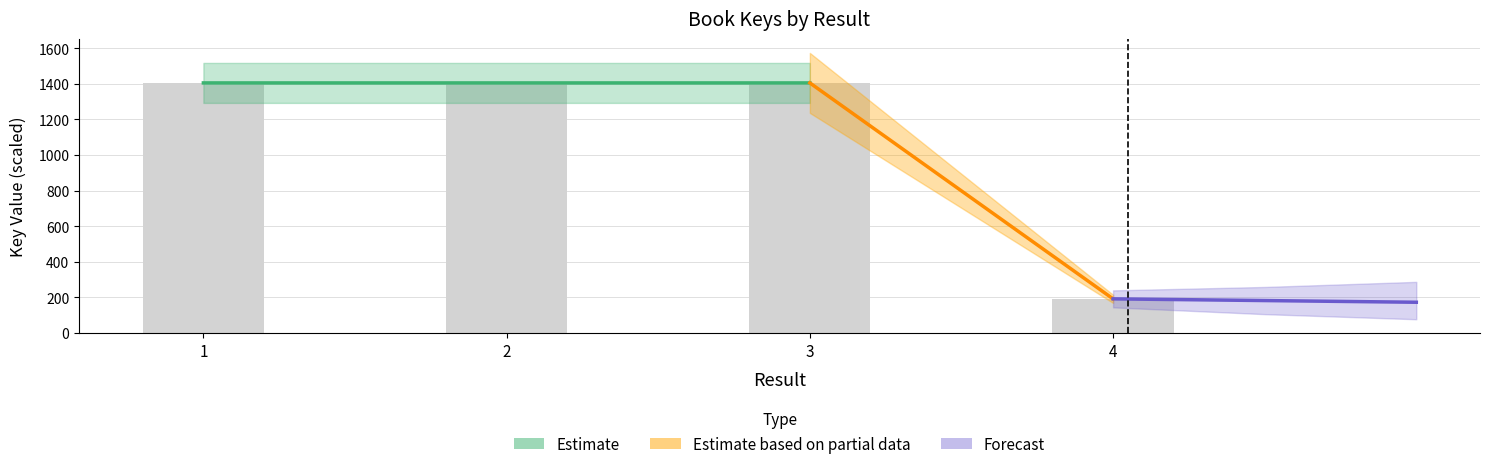

True or false: the data shows 1404.9 at 2.

True